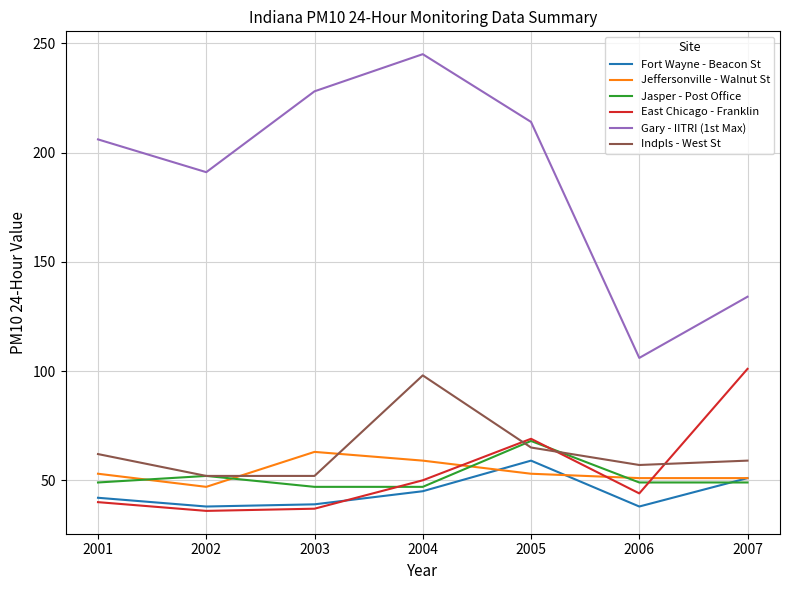

The Indpls - West St series shows 62 at 2001. True or false?

True